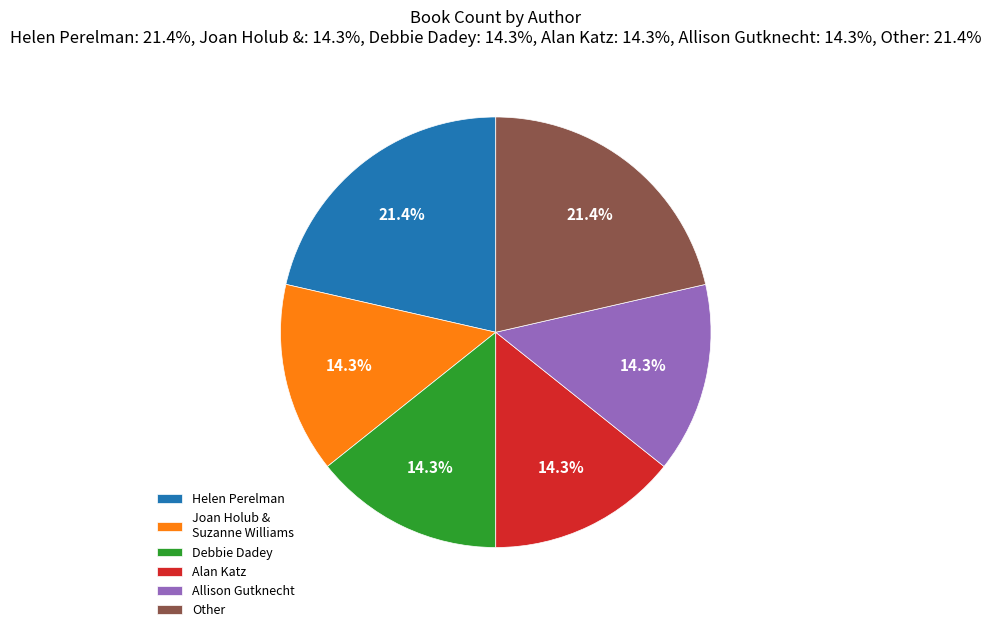

To the nearest percent, what is the difference between the largest and smallest slice percentages?

7%